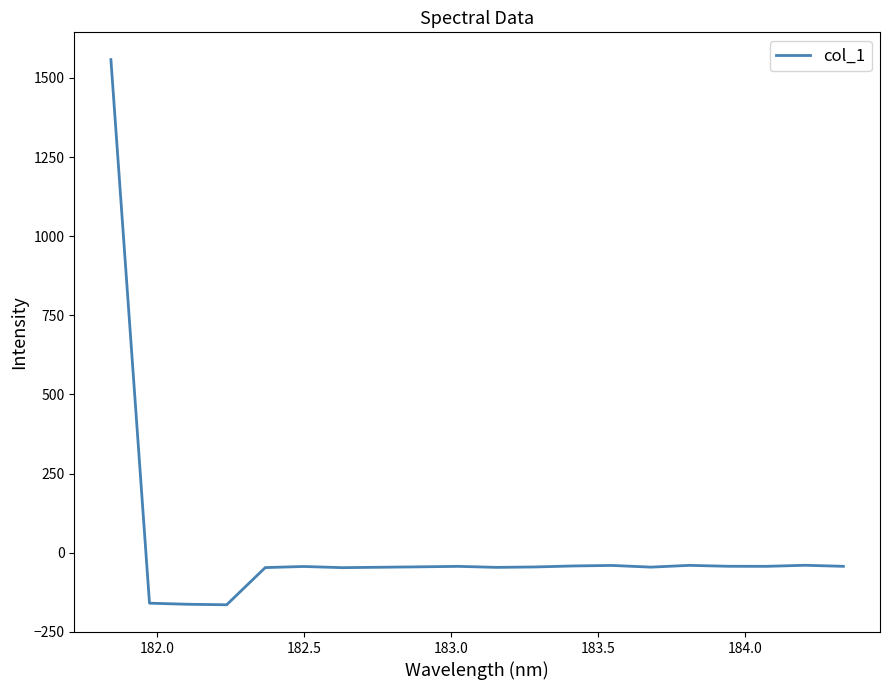

What is the difference between the maximum and second lowest values?

1721.0